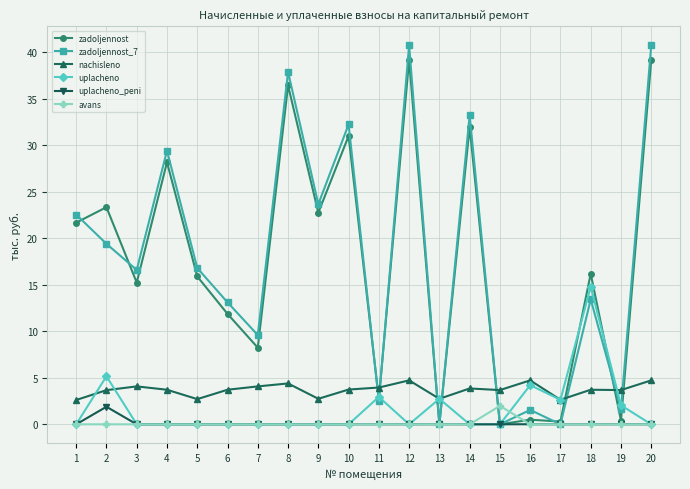

What is the maximum value for uplacheno_peni?

1.9